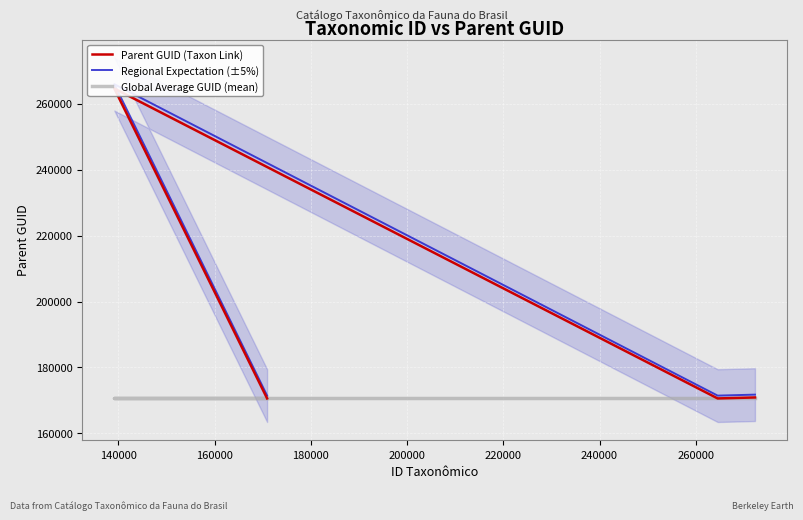

What is the sum of the Global Average GUID (mean) values at 160000 and 140000?

341544.0